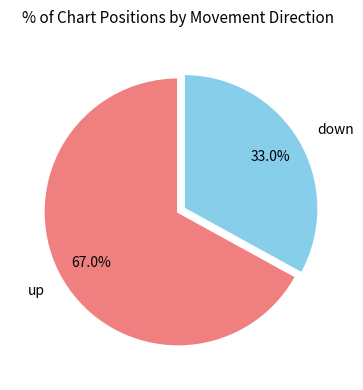

Rank the categories by value from highest to lowest.

up, down